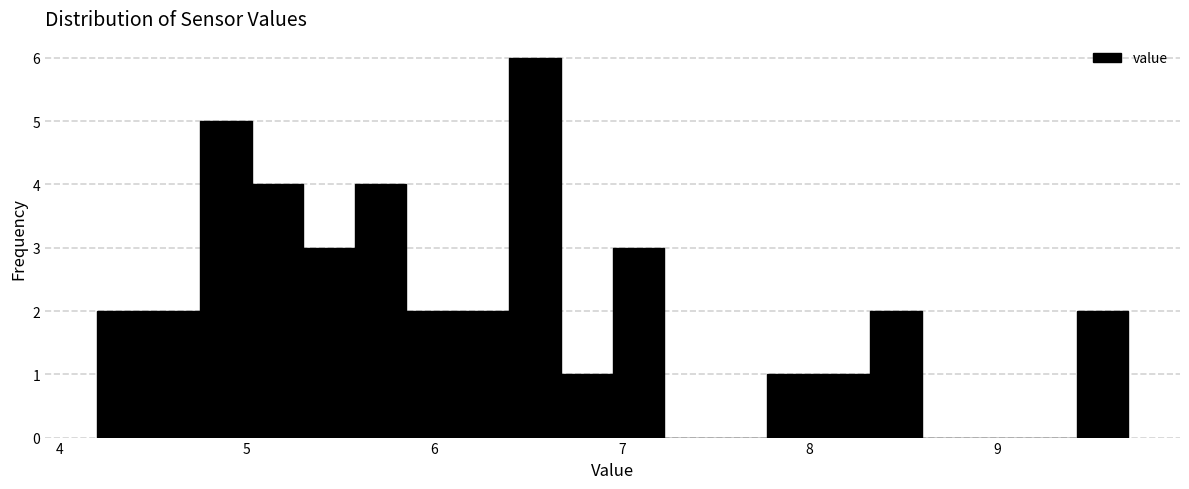

Read against the x-axis, roughly where is the centre of the tallest bar?

6.5